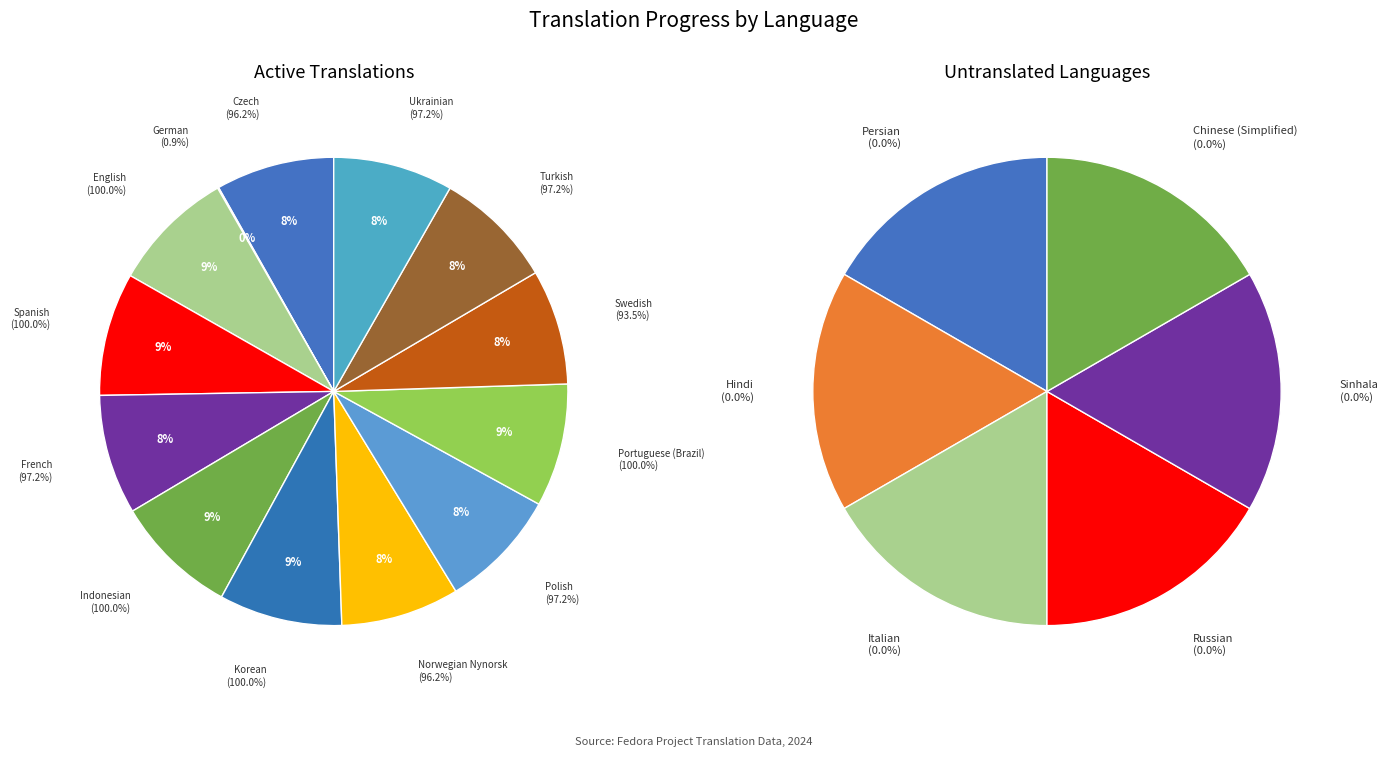

Does Polish represent more than half of the total?

No